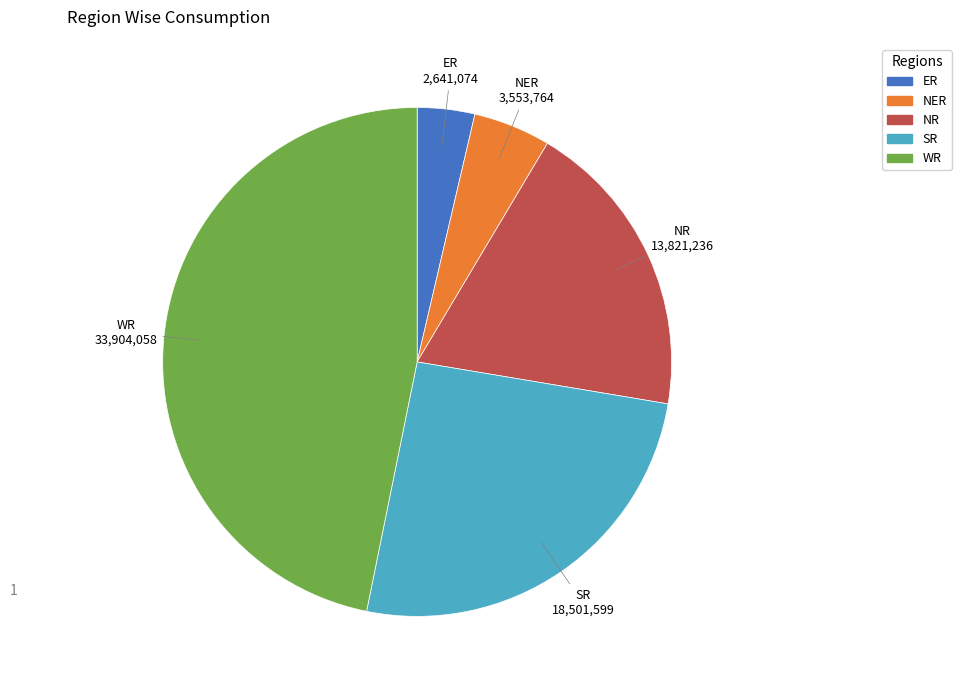

How many segments does this pie chart have?

5